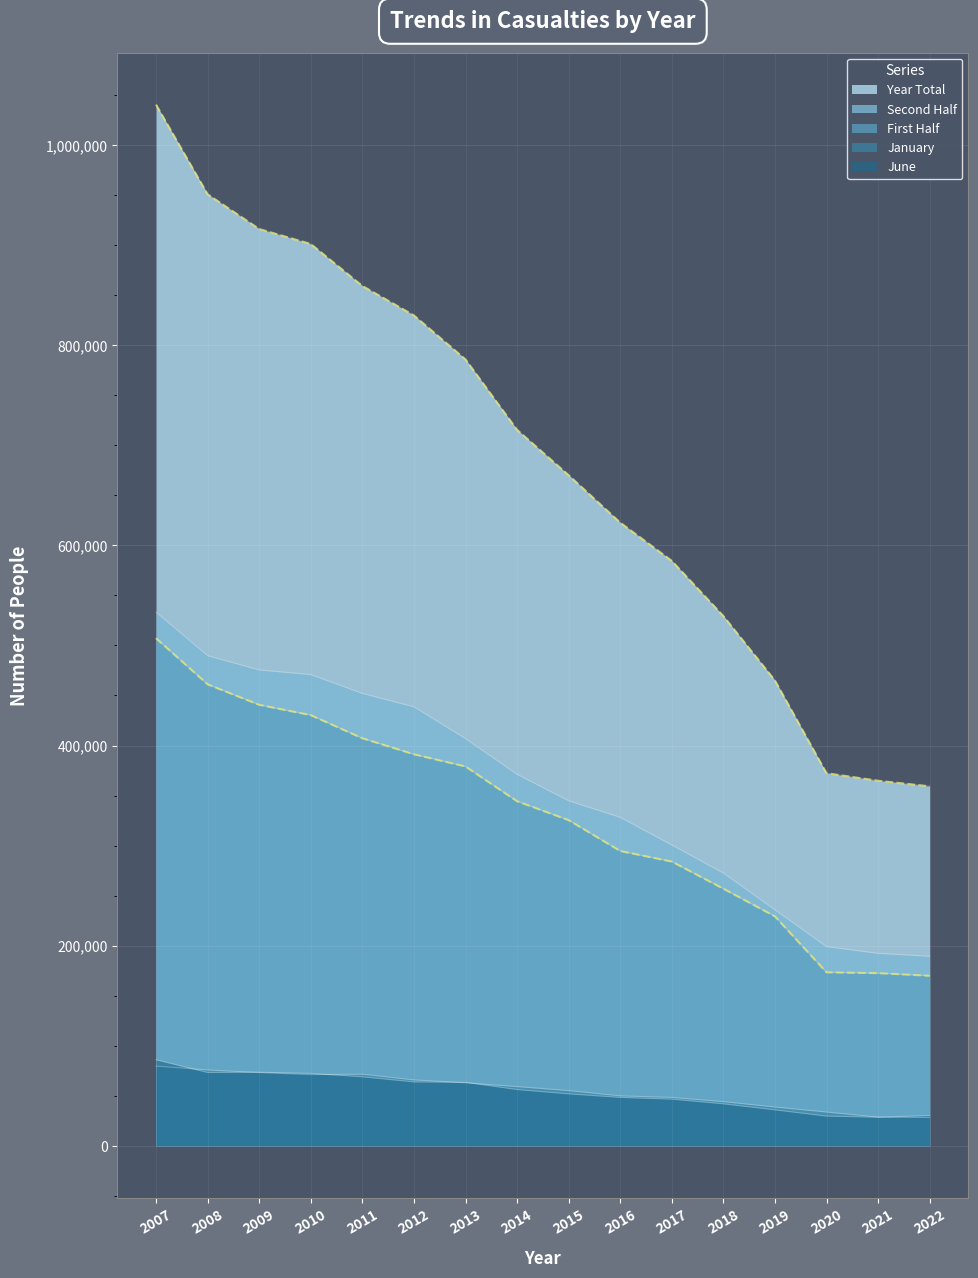

What is the approximate value of June at 2022, to the nearest 50?

30150